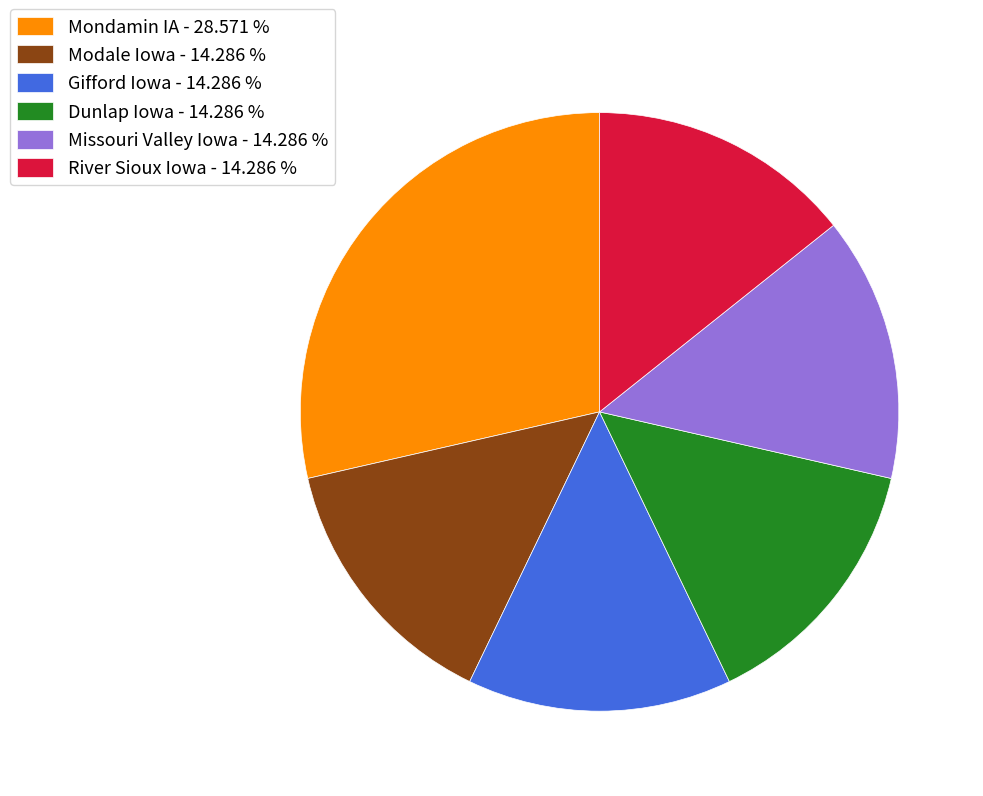

Approximately how many times larger is the value at Dunlap Iowa - 14.286 % compared to Modale Iowa - 14.286 %?

1.0